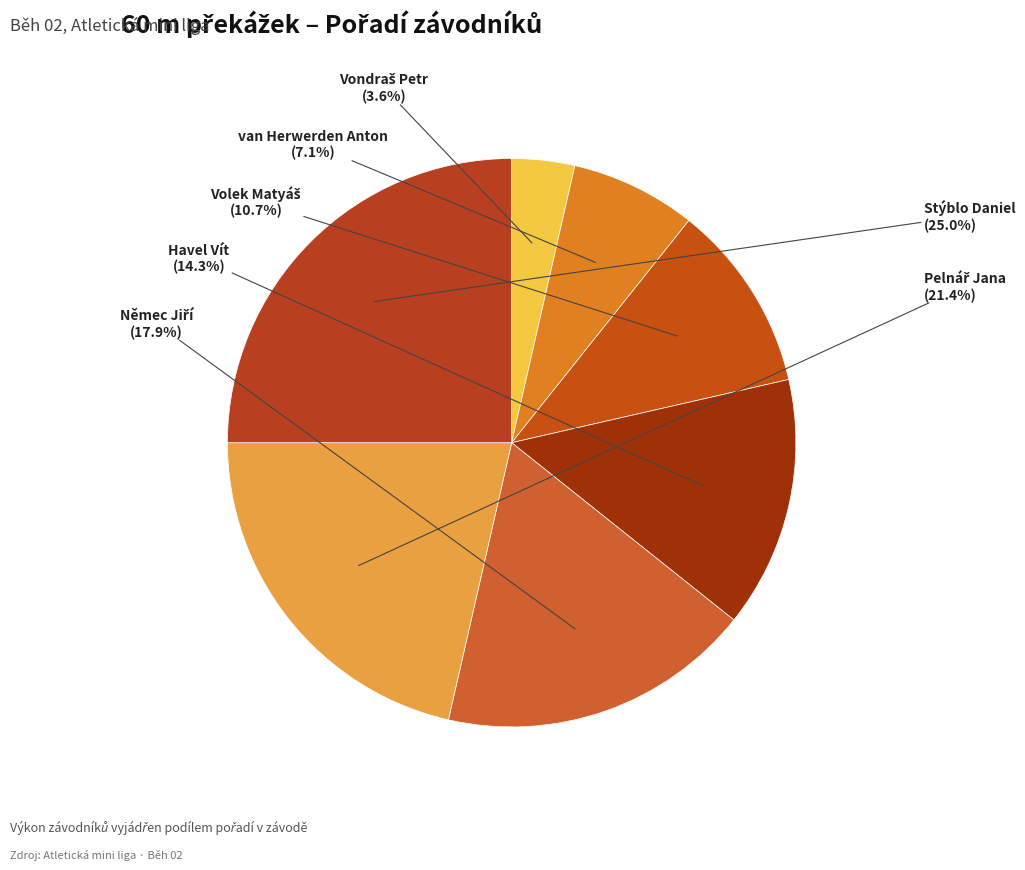

What percentage is NOT represented by Stýblo Daniel?

75.0%